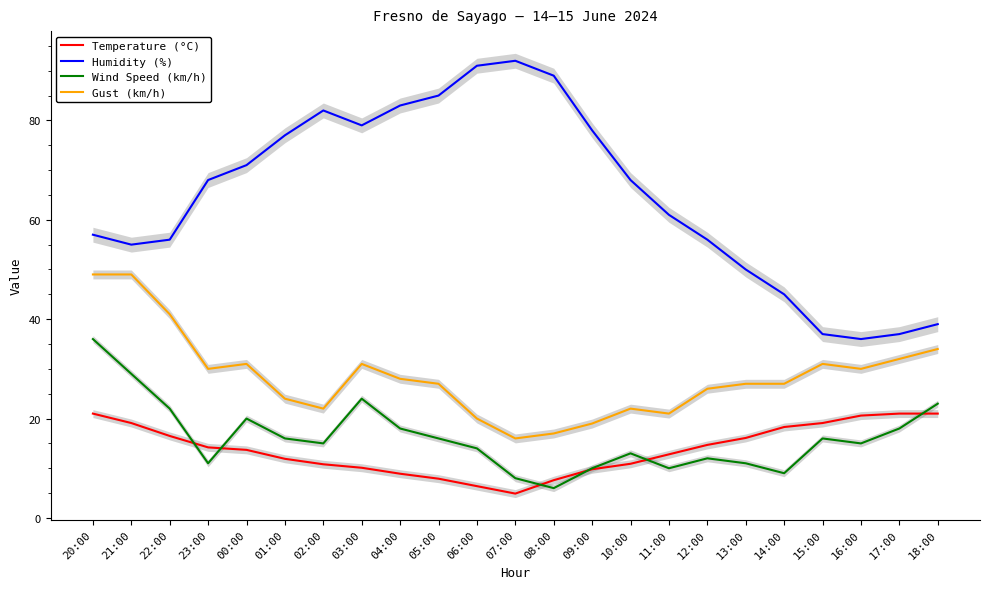

Where is the first local minimum for Temperature (°C)?

07:00